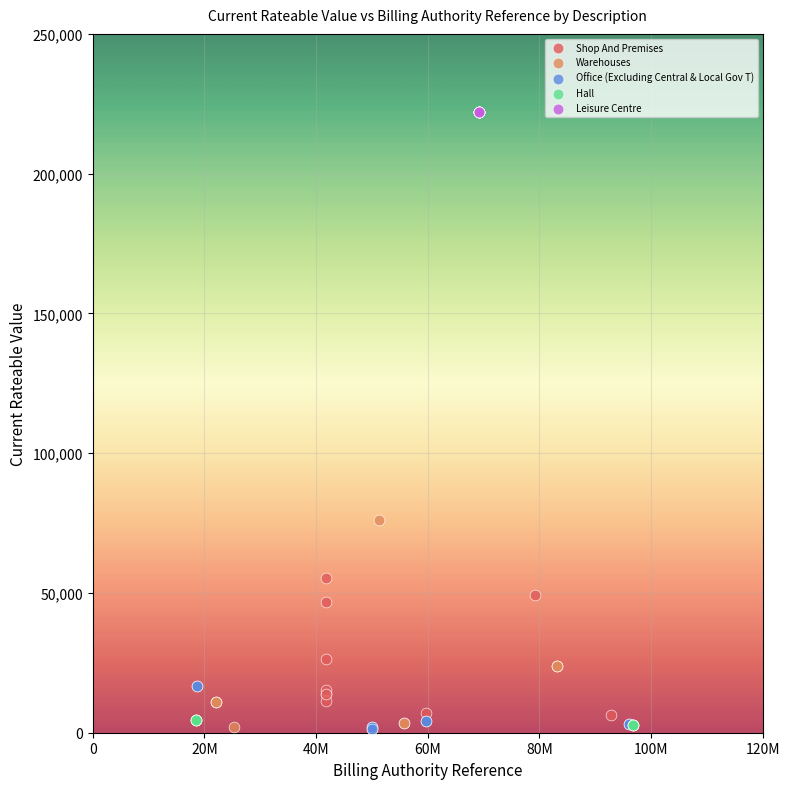

What are all the series names shown in the legend?

Shop And Premises, Warehouses, Office (Excluding Central & Local Gov T), Hall, Leisure Centre